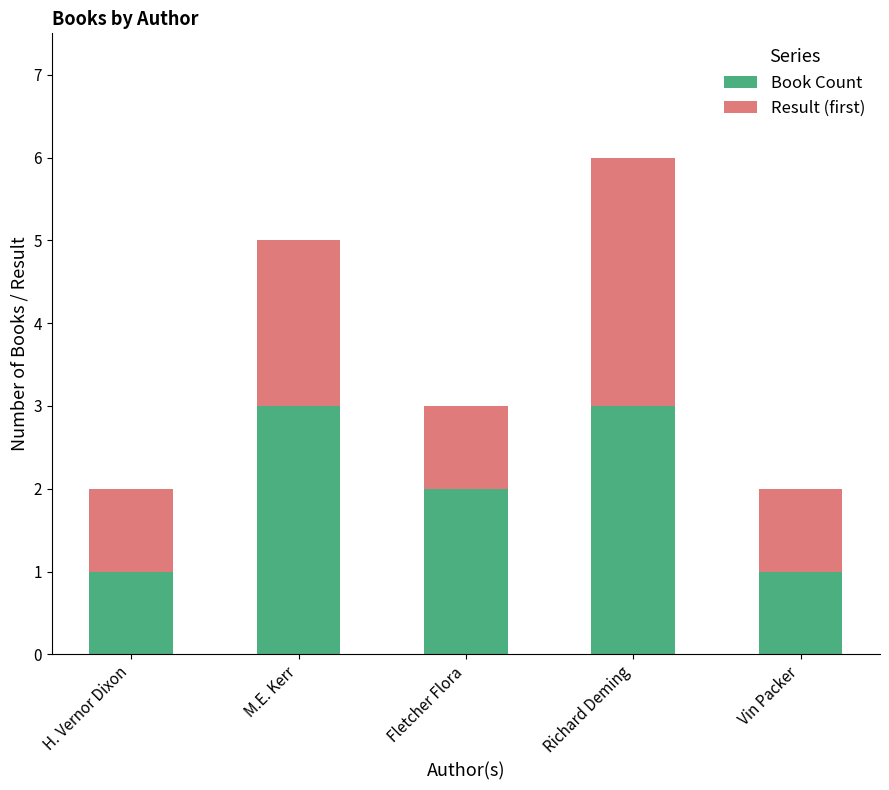

At which category is the sum across all series the highest?

Richard Deming